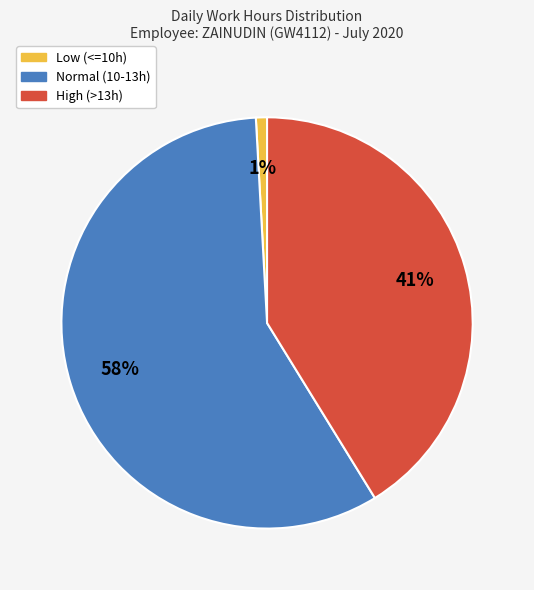

How many slices are in this pie chart?

3